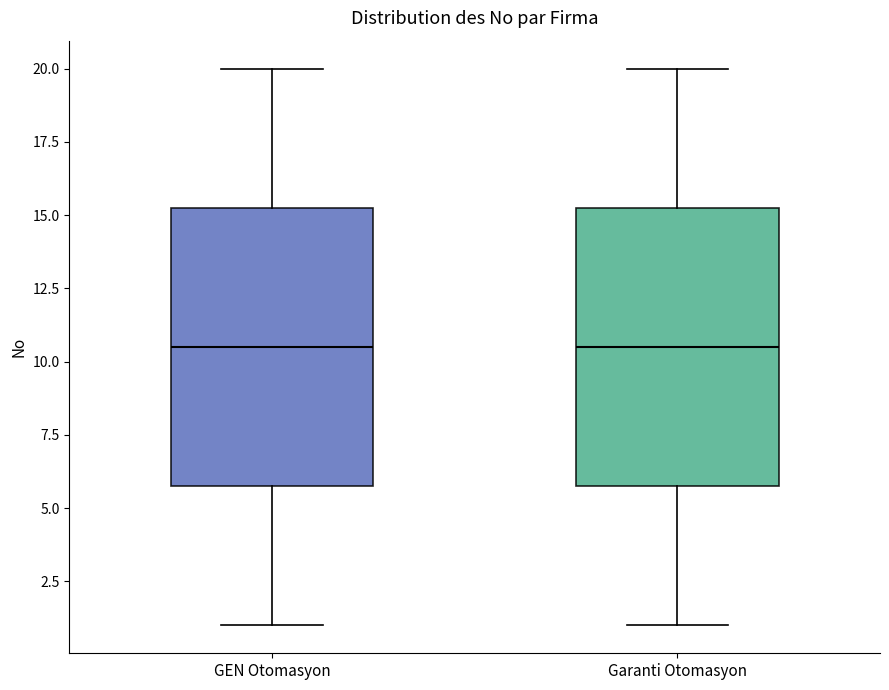

Reading left to right, read every box against the y-axis: the position of its median line, the range the box covers, and the ends of its whiskers. The values are not printed on the chart, so give them approximately, as read against the axis.

GEN Otomasyon: median 10.5, box 6.0 to 15.5, whiskers 1.0 to 20.0
Garanti Otomasyon: median 10.5, box 6.0 to 15.5, whiskers 1.0 to 20.0